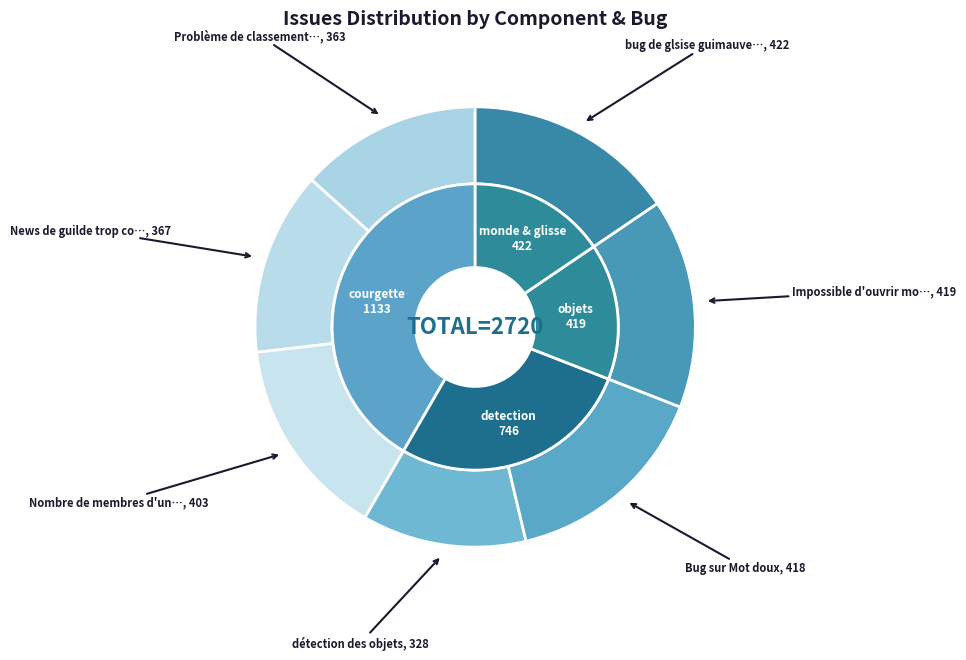

To the nearest percent, what is the combined percentage of Problème de classement de guilde and détection des objets?

25%